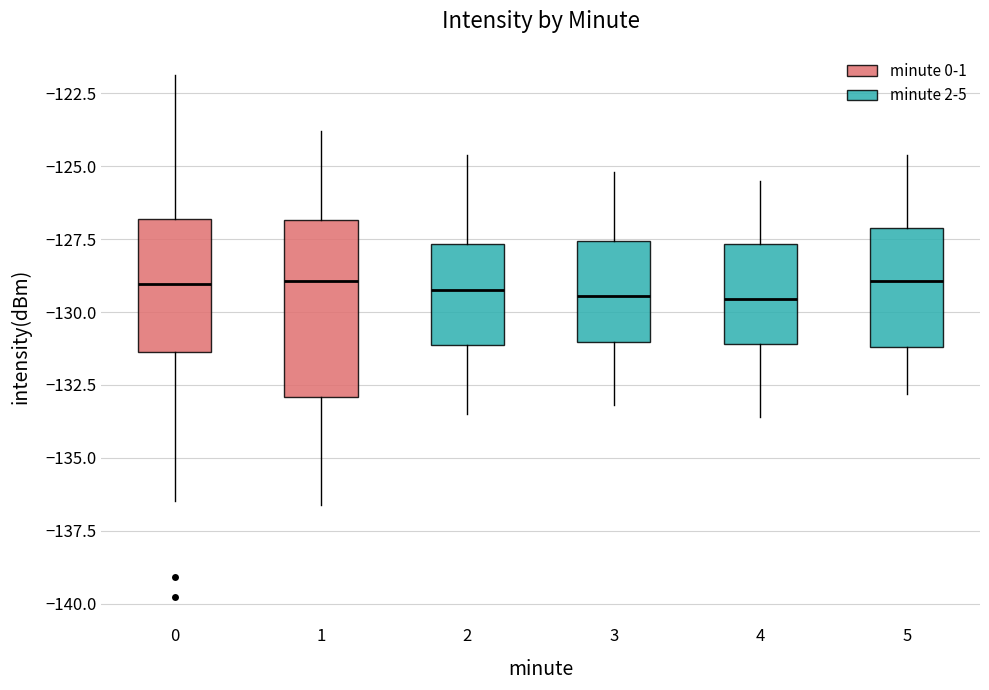

Reading left to right, read every box against the y-axis: the position of its median line, the range the box covers, and the ends of its whiskers. The values are not printed on the chart, so give them approximately, as read against the axis.

0: median -129.0, box -131.5 to -127.0, whiskers -136.5 to -122.0
1: median -129.0, box -133.0 to -127.0, whiskers -136.5 to -124.0
2: median -129.0, box -131.0 to -127.5, whiskers -133.5 to -124.5
3: median -129.5, box -131.0 to -127.5, whiskers -133.0 to -125.0
4: median -129.5, box -131.0 to -127.5, whiskers -133.5 to -125.5
5: median -129.0, box -131.0 to -127.0, whiskers -133.0 to -124.5